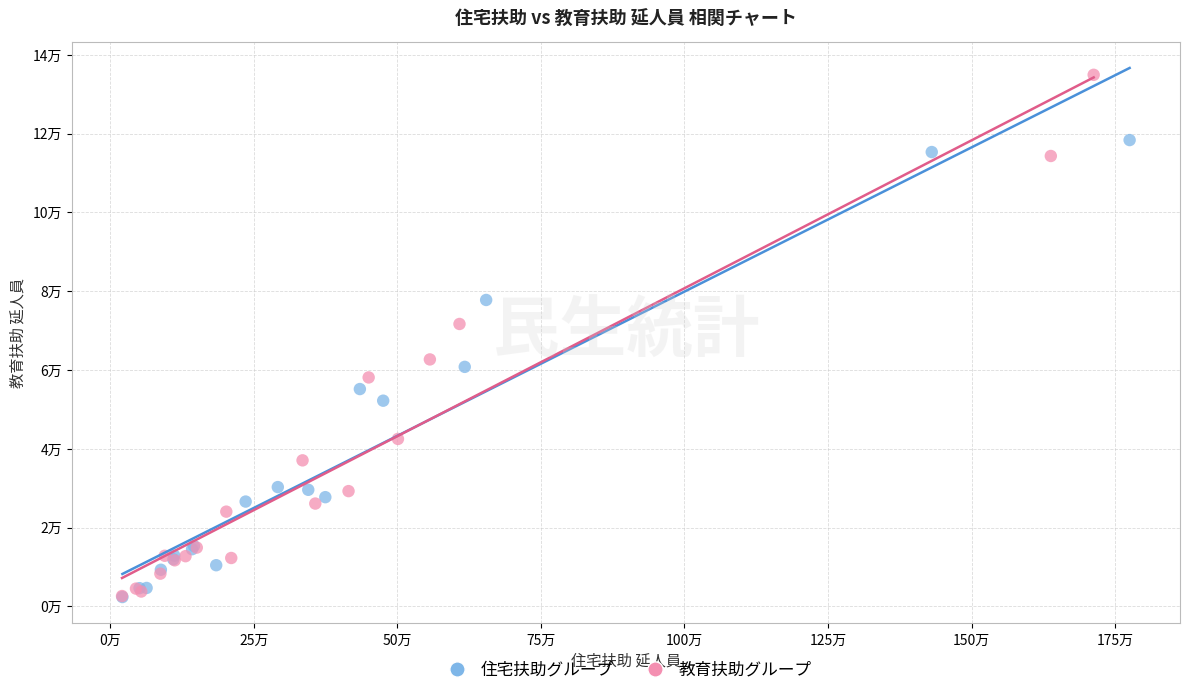

What are all the series names shown in the legend?

住宅扶助グループ, 教育扶助グループ